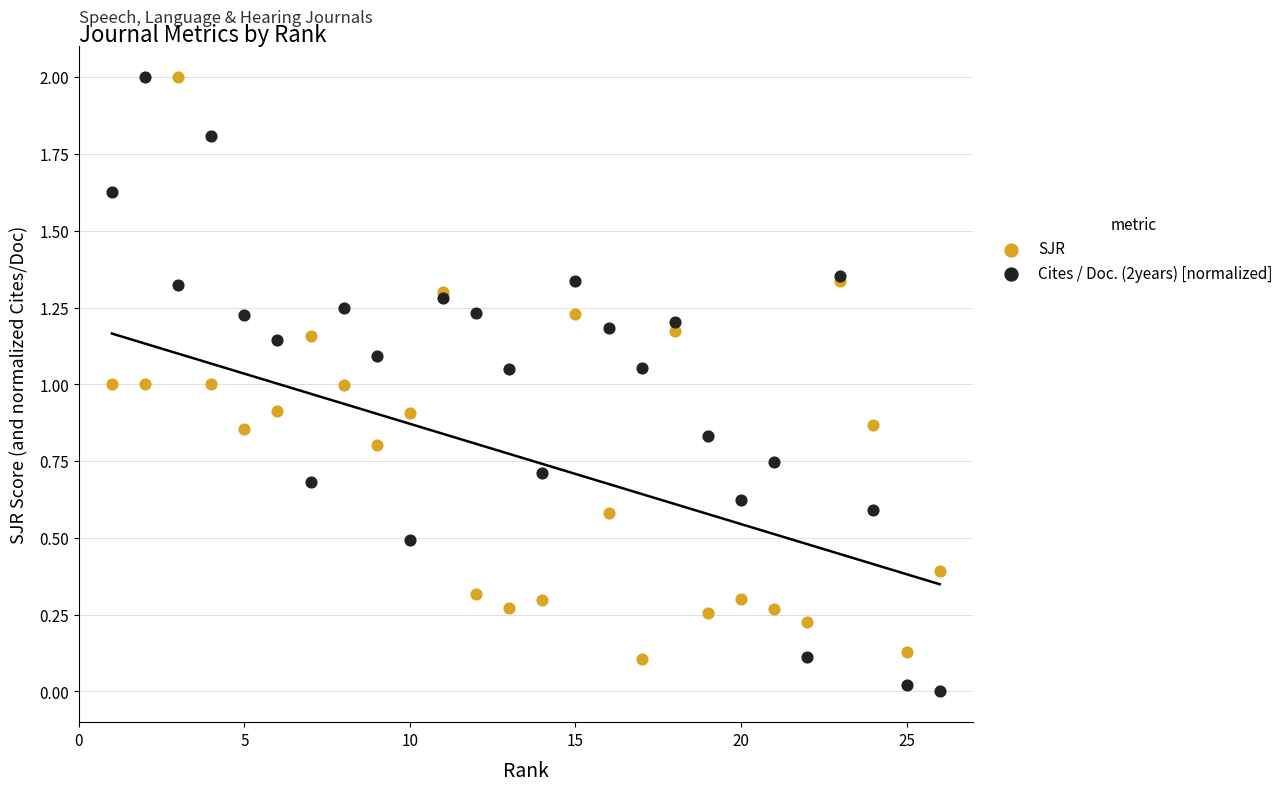

Which series has the widest spread of Y values?

Cites / Doc. (2years) [normalized]